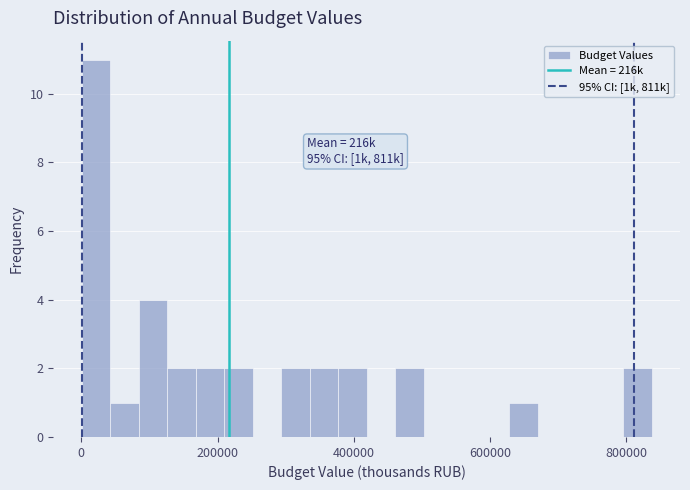

Read against the x-axis, roughly where is the centre of the tallest bar?

20000